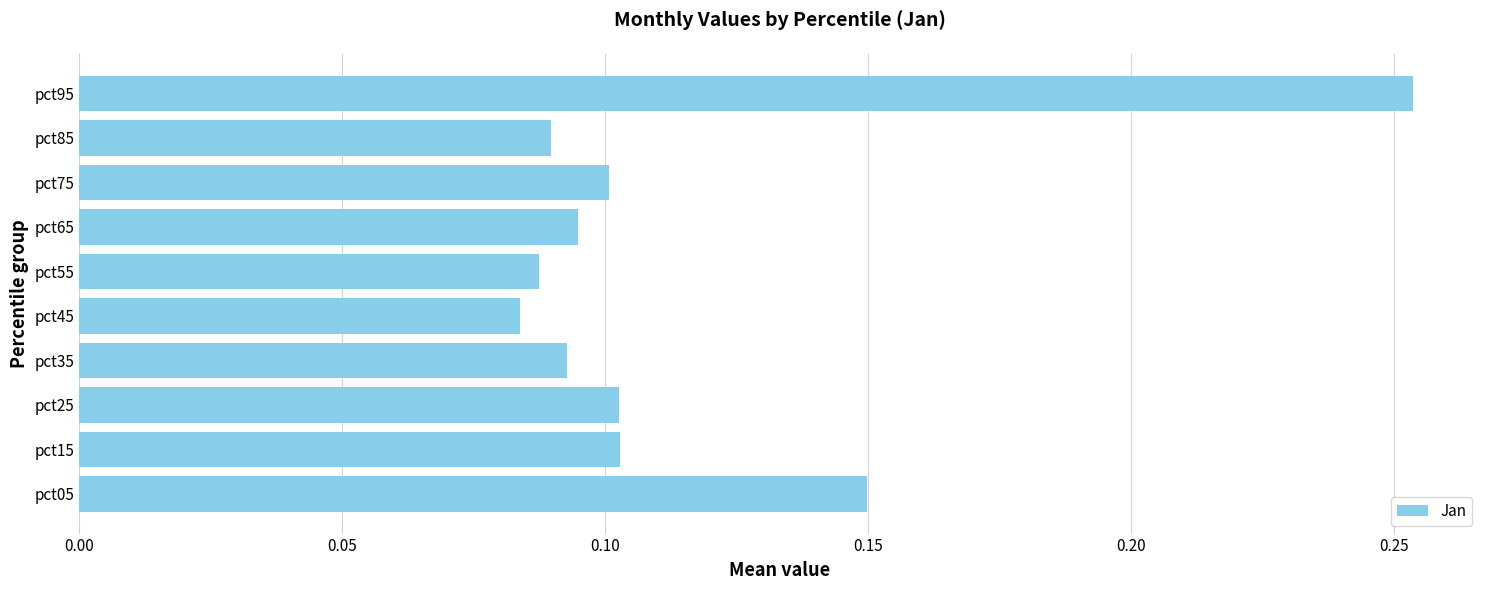

What is the sum of all values?

1.2